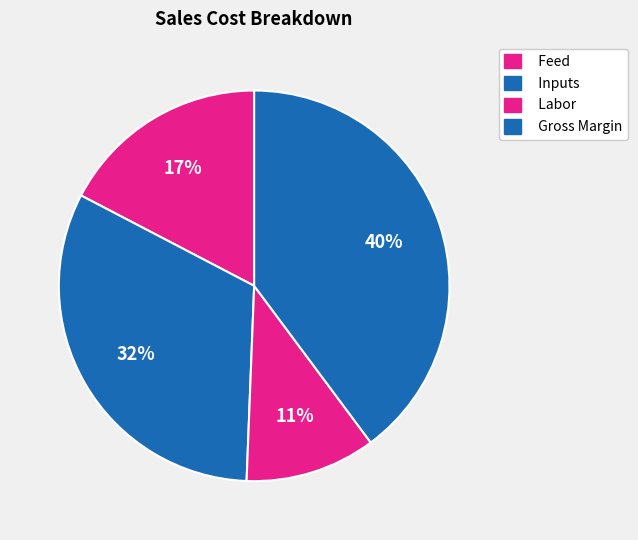

To the nearest percent, what is the difference between the Feed and Gross Margin slice percentages?

22%